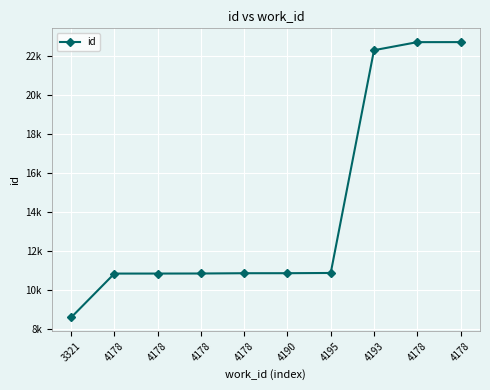

What is the sum of the values at 4190 and 4178?

21725